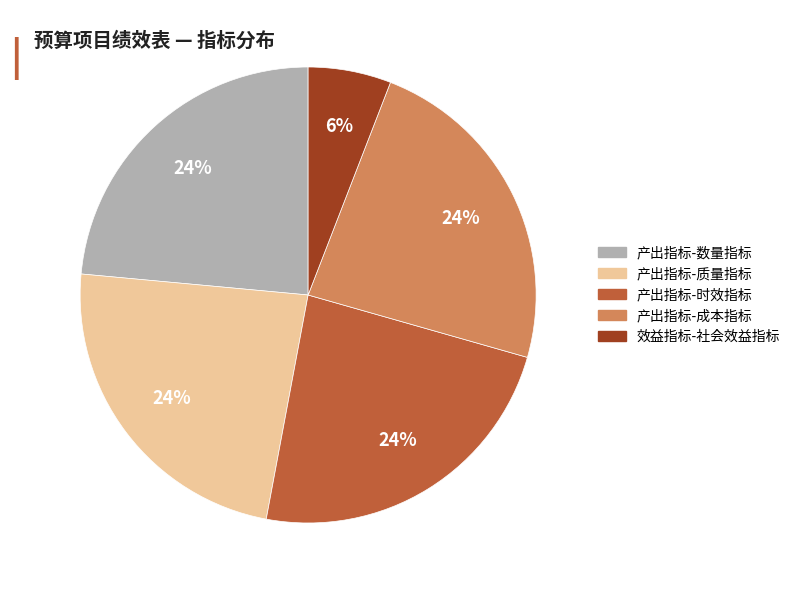

Which slice is the smallest?

效益指标-社会效益指标